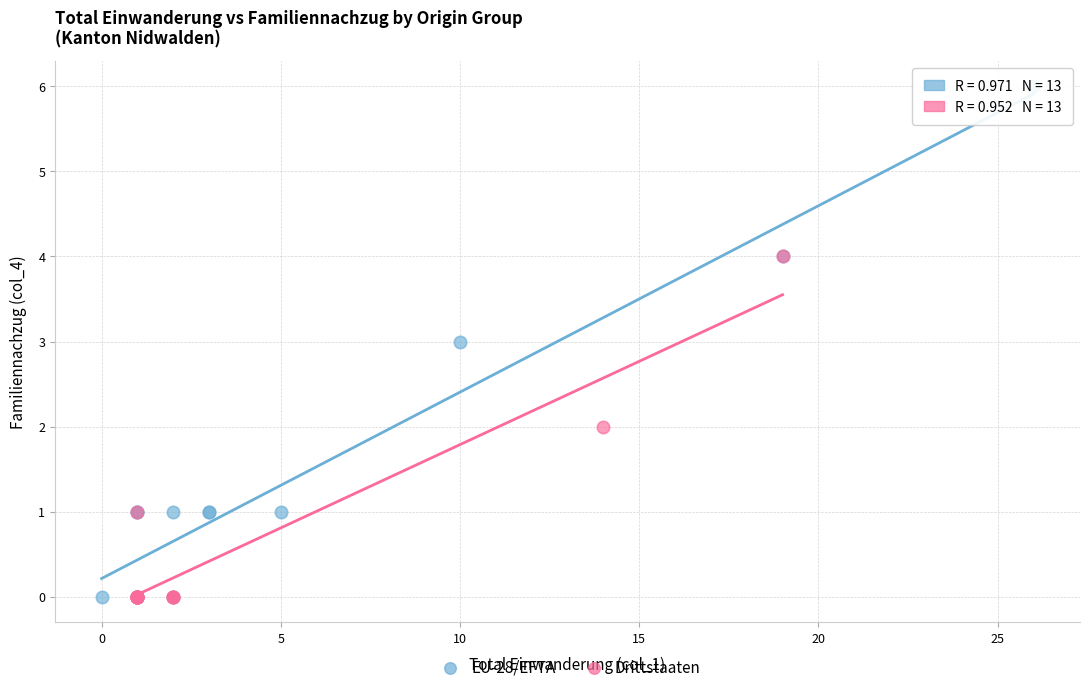

Which series reaches the maximum Y coordinate?

EU-28/EFTA